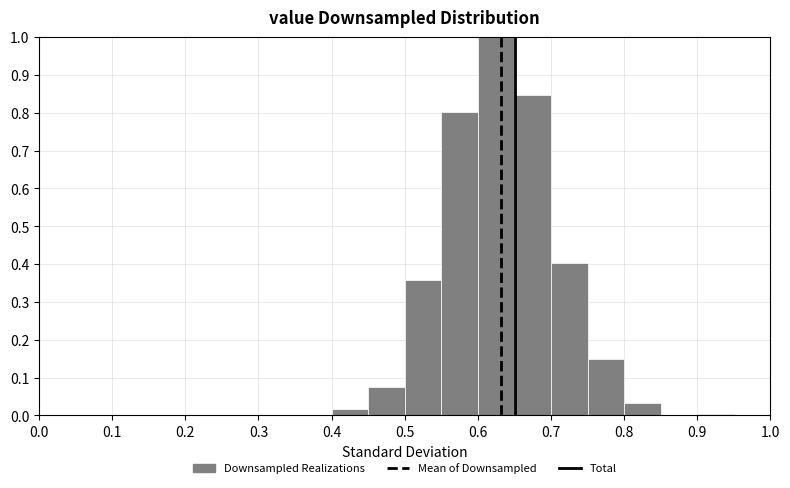

Reading left to right, list every bar in this chart as the range it spans on the x-axis followed by its height. The values are not printed on the chart, so give them approximately, as read against the axis.

0.00 to 0.05: 0
0.05 to 0.10: 0
0.10 to 0.15: 0
0.15 to 0.20: 0
0.20 to 0.25: 0
0.25 to 0.30: 0
0.30 to 0.35: 0
0.35 to 0.40: 0
0.40 to 0.45: 0.02
0.45 to 0.50: 0.08
0.50 to 0.55: 0.36
0.55 to 0.60: 0.80
0.60 to 0.65: 1.00
0.65 to 0.70: 0.85
0.70 to 0.75: 0.40
0.75 to 0.80: 0.15
0.80 to 0.85: 0.03
0.85 to 0.90: 0
0.90 to 0.95: under 0.01
0.95 to 1.00: 0